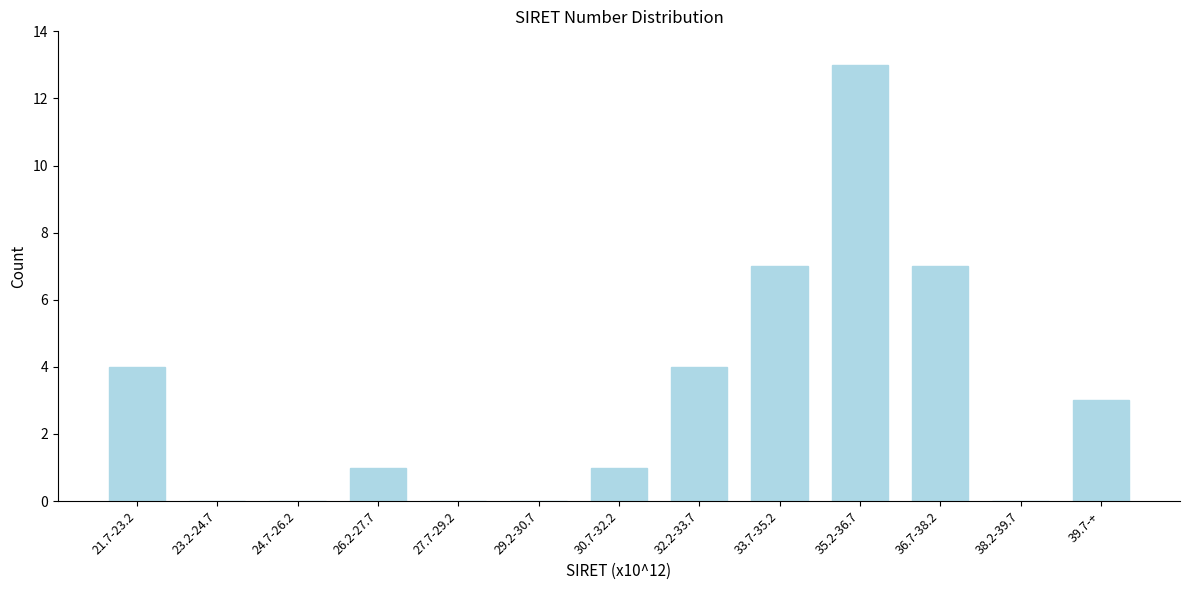

Reading left to right, list all the values displayed in this chart.

21.7-23.2=4	23.2-24.7=0	24.7-26.2=0	26.2-27.7=1	27.7-29.2=0	29.2-30.7=0	30.7-32.2=1	32.2-33.7=4	33.7-35.2=7	35.2-36.7=13	36.7-38.2=7	38.2-39.7=0	39.7-+=3